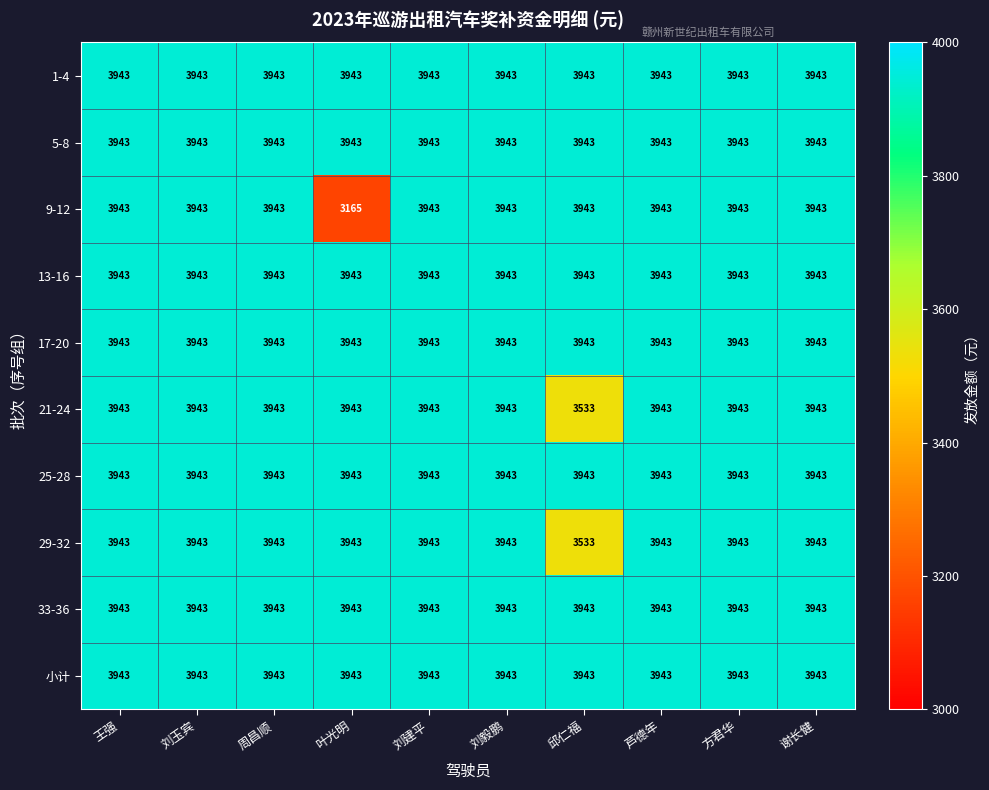

The 13-16 series shows 5627 at 刘玉宾. True or false?

False